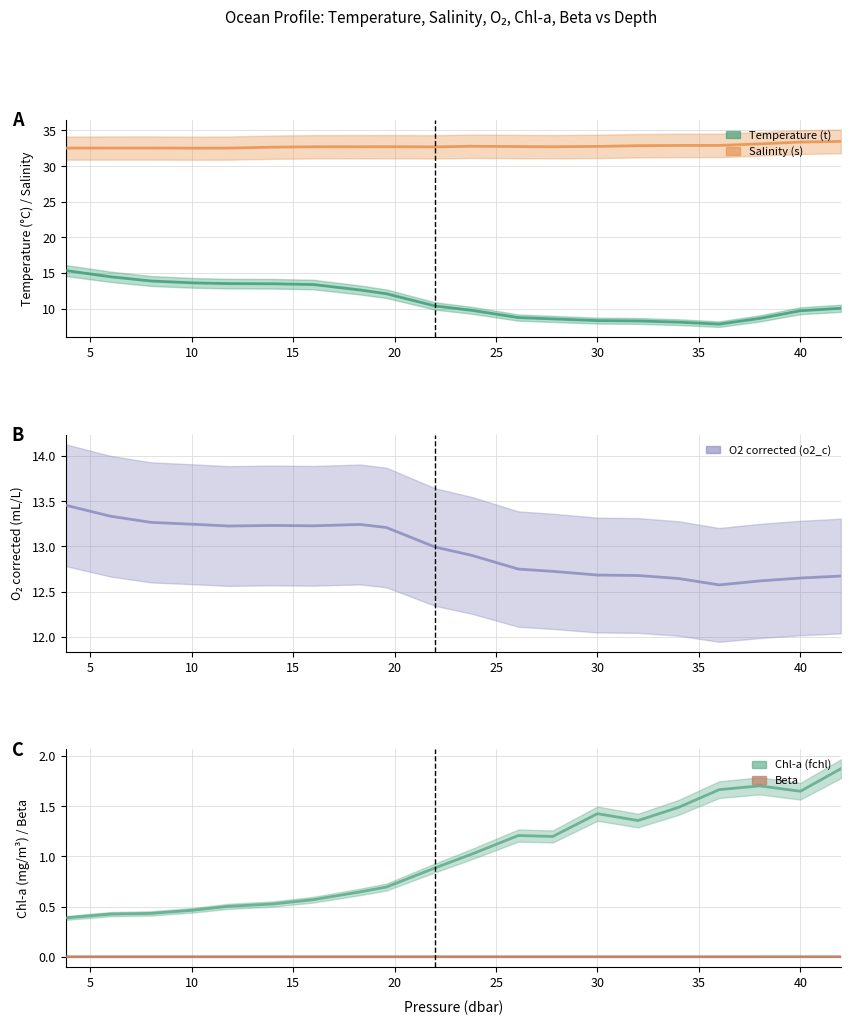

What is the average value of the Temperature (t) series?

11.0